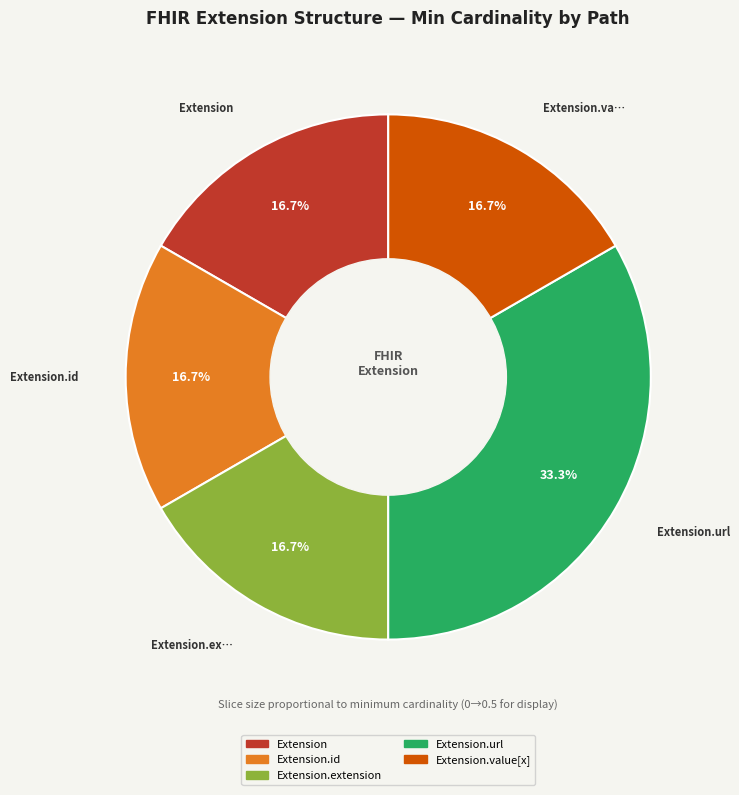

Is there any slice that represents more than half of the pie?

No